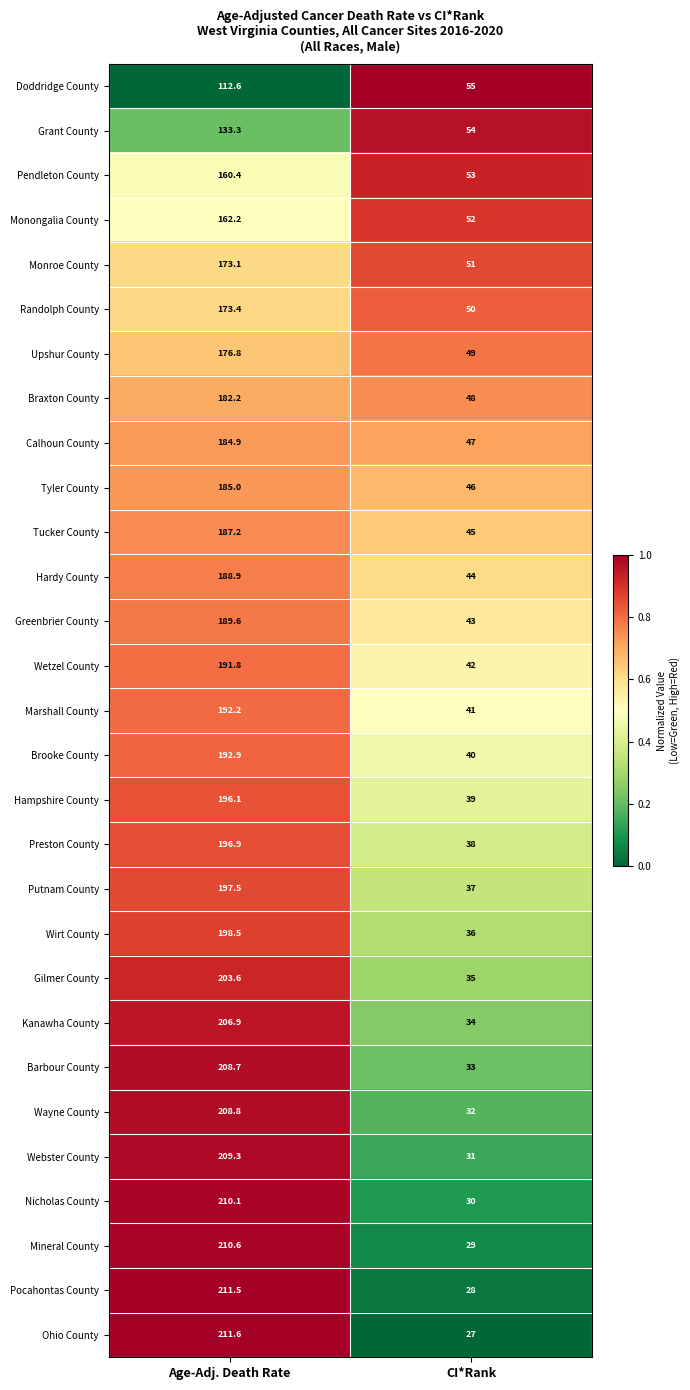

Which series has the largest range (max minus min)?

Ohio County